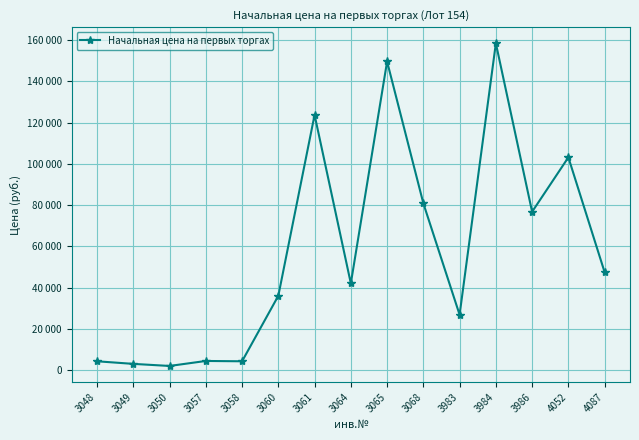

What is the maximum value shown in the chart?

158529.0